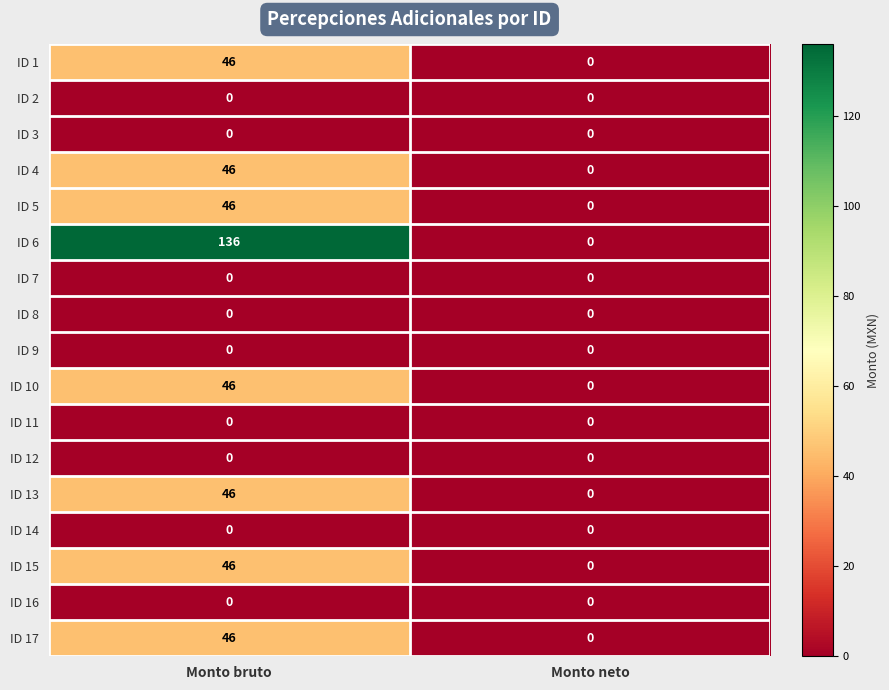

How many categories are shown in the chart?

2